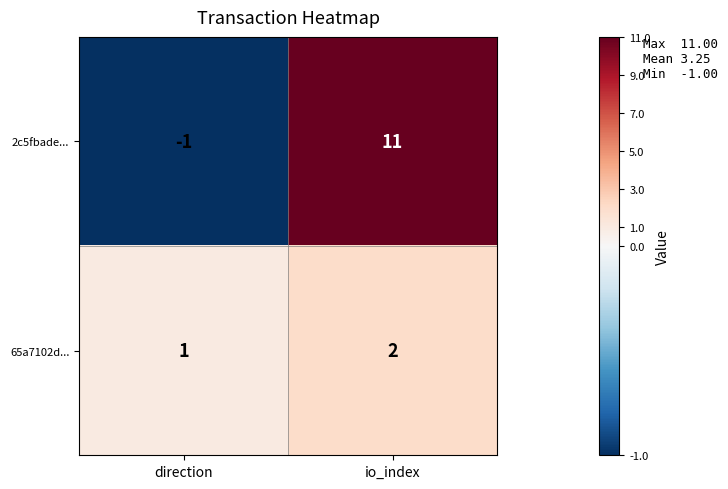

At which category is the sum across all series the highest?

io_index